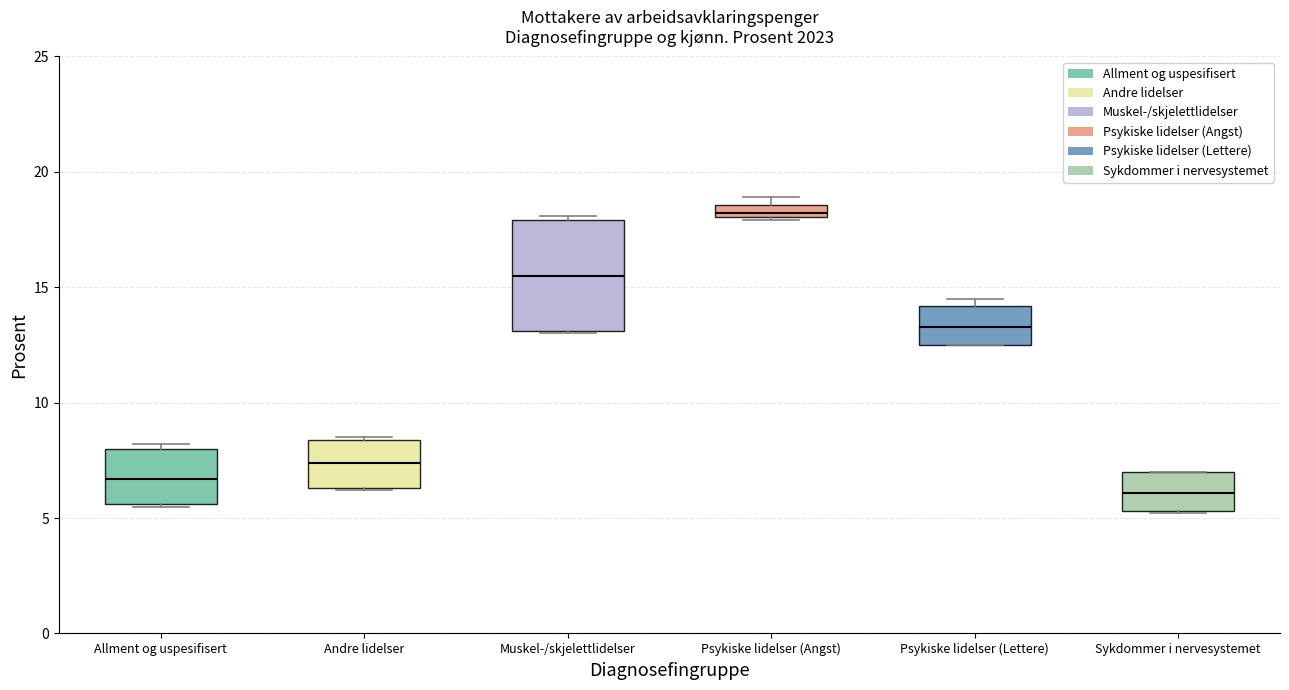

Comparing the boxes themselves (not the whiskers), which one is the tallest?

Muskel-/skjelettlidelser